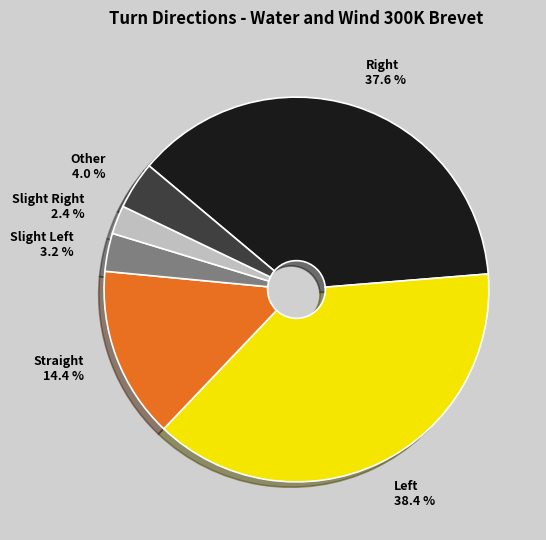

Rank the categories by value from lowest to highest.

Slight Right, Slight Left, Other, Straight, Right, Left